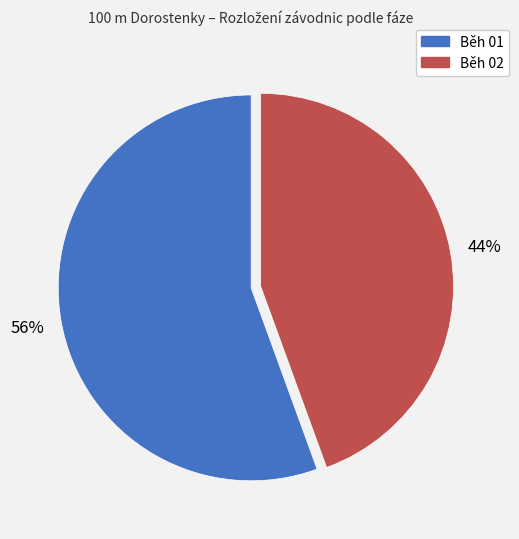

Which has a higher value, Běh 02 or Běh 01?

Běh 01